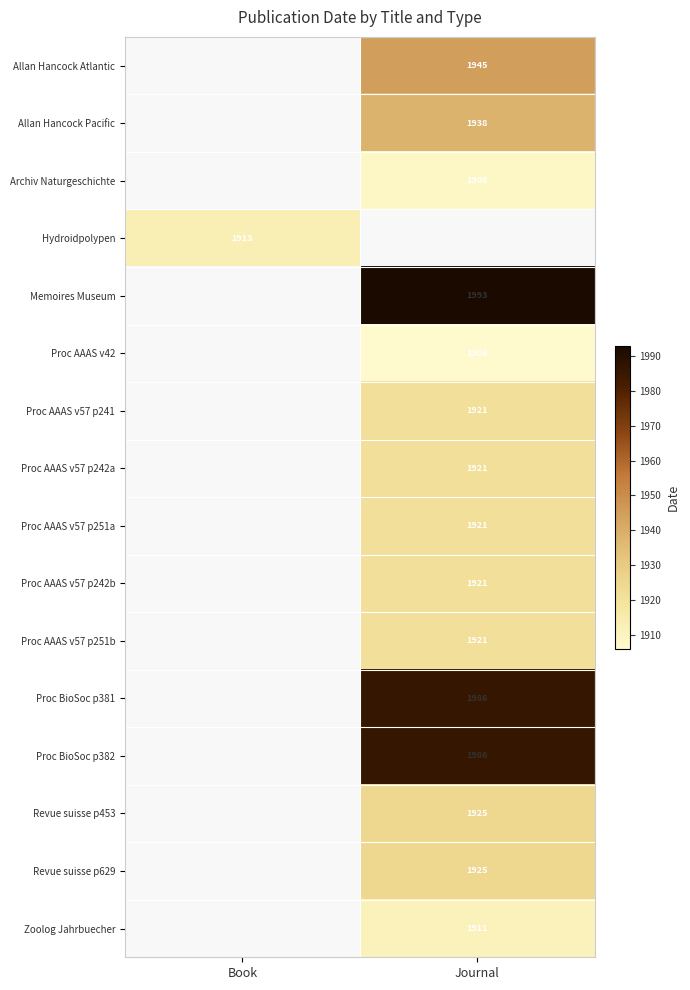

Is the value of Allan Hancock Atlantic at Journal greater than the value of Proc BioSoc p381 at Journal?

No